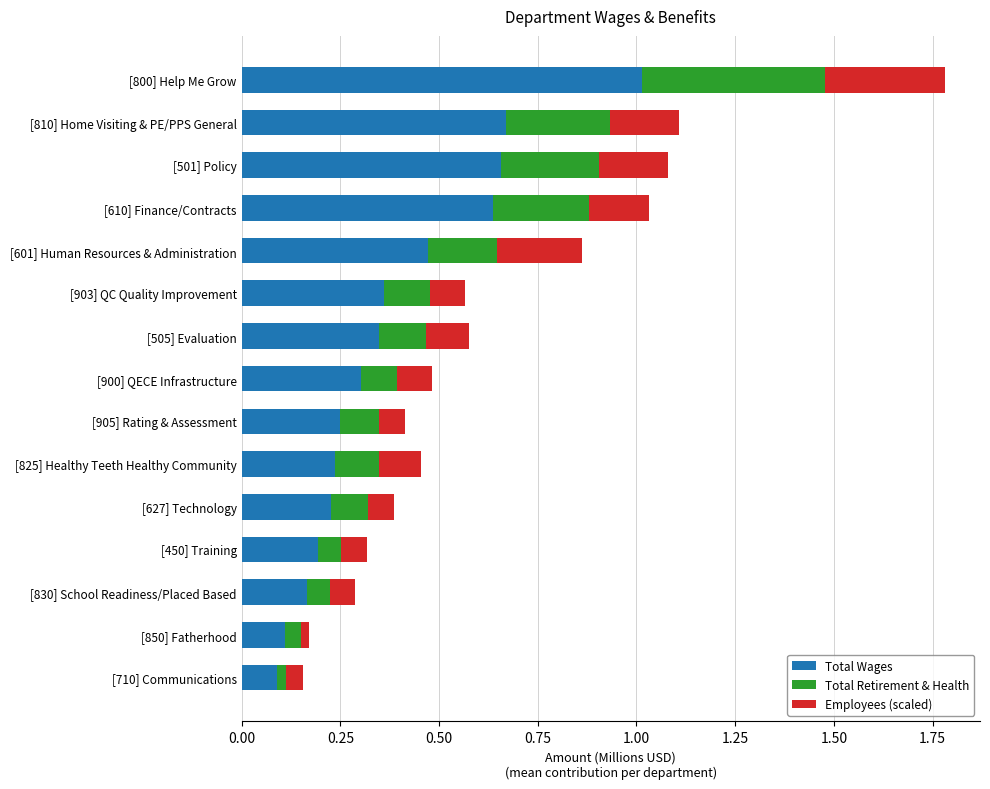

At which category is the sum across all series the highest?

[800] Help Me Grow